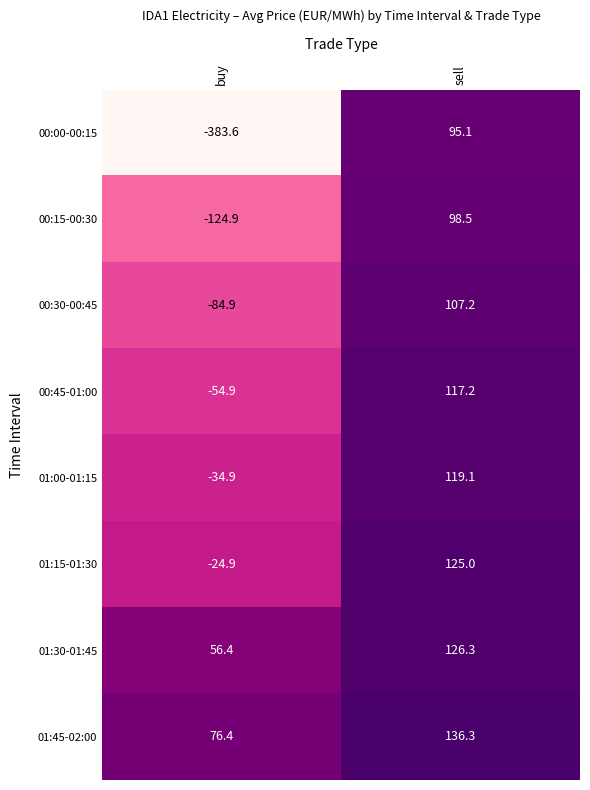

Which series has the widest spread of values?

00:00-00:15